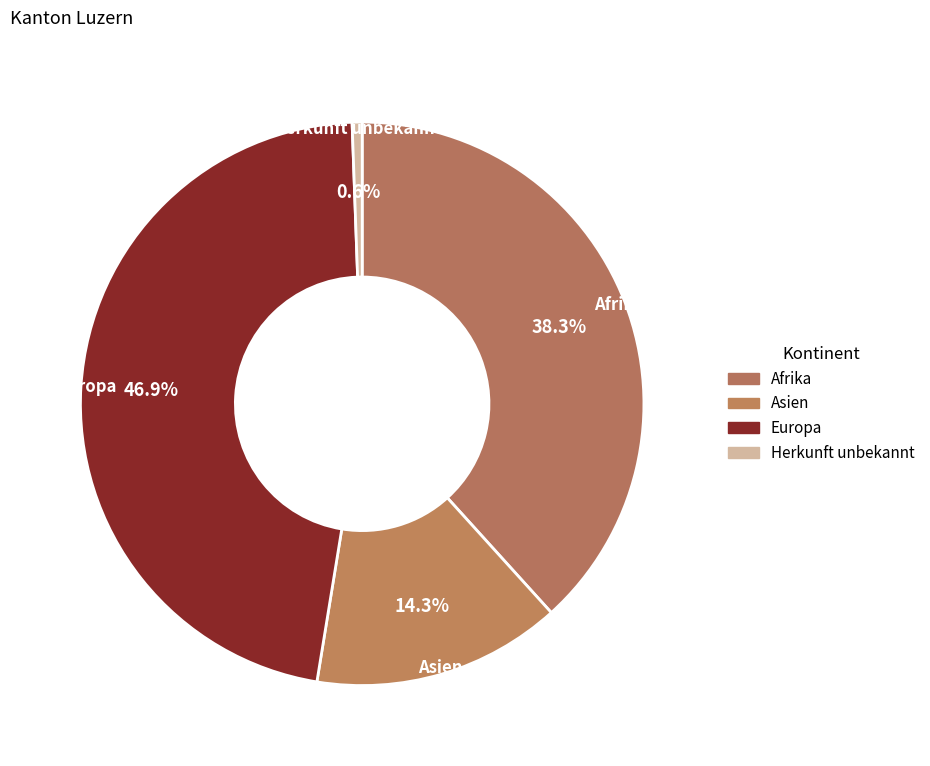

Which slice is the largest?

Europa